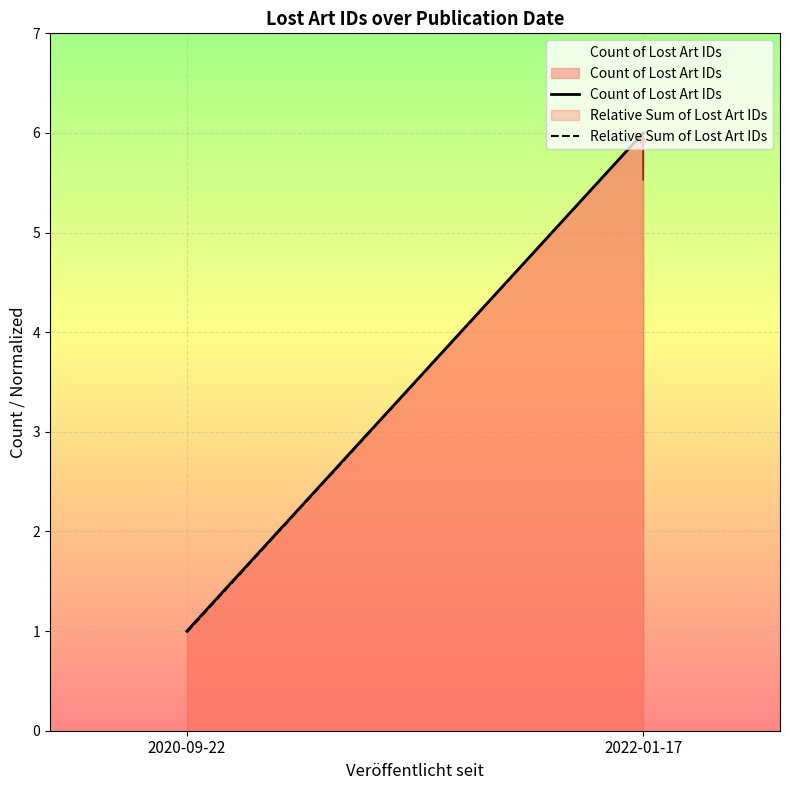

Reading right to left, extract all data points from this chart.

Count of Lost Art IDs: 6.0	1.0
Relative Sum of Lost Art IDs: 6.0	1.0